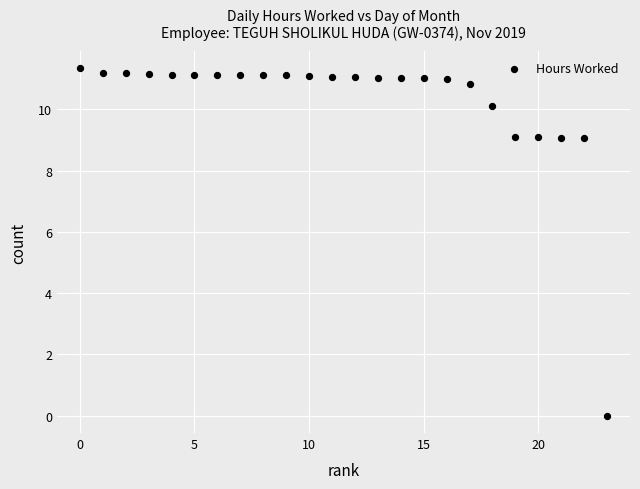

What is the range of Y values (max minus min)?

11.3